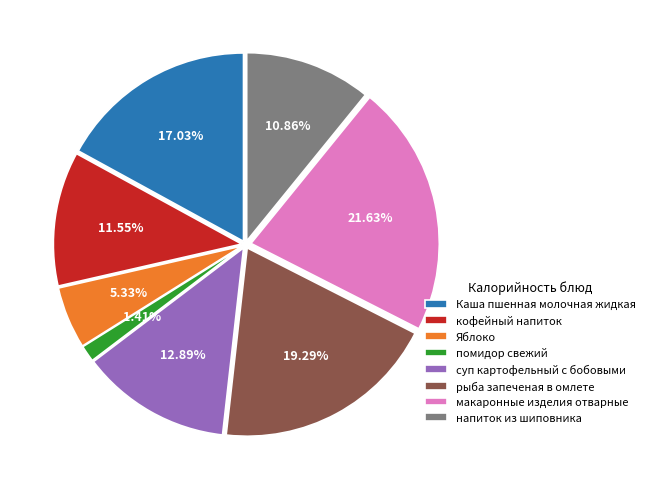

Does any single category account for the majority?

No